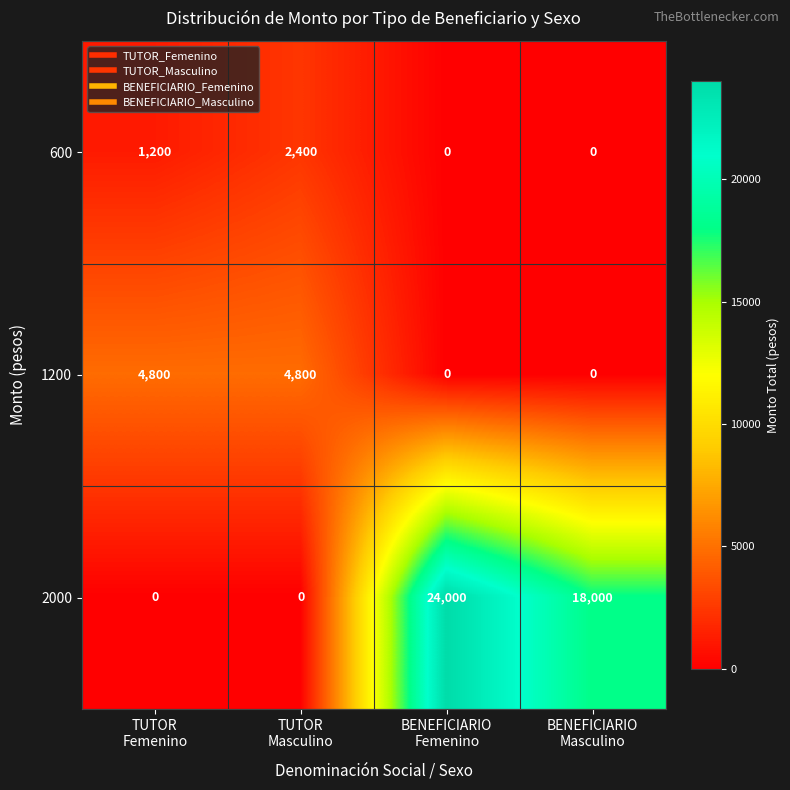

How many series are shown in this chart?

3